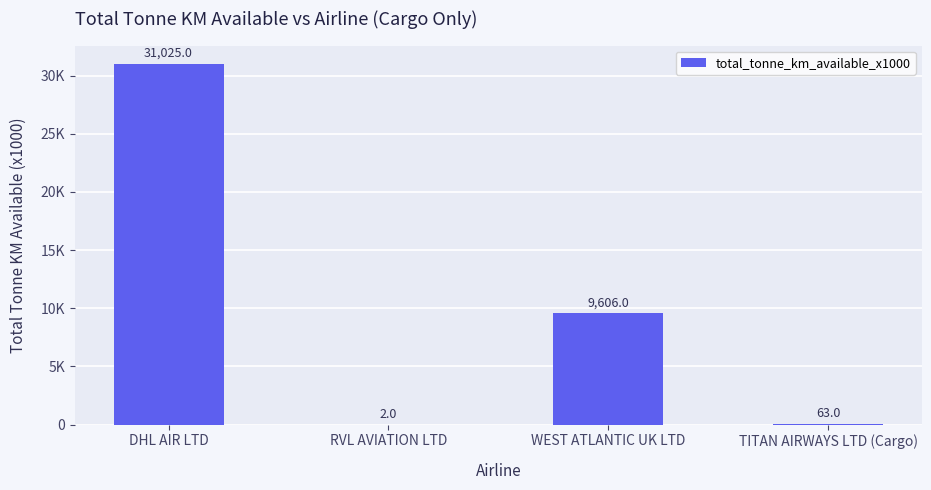

How many data points does each series have?

4